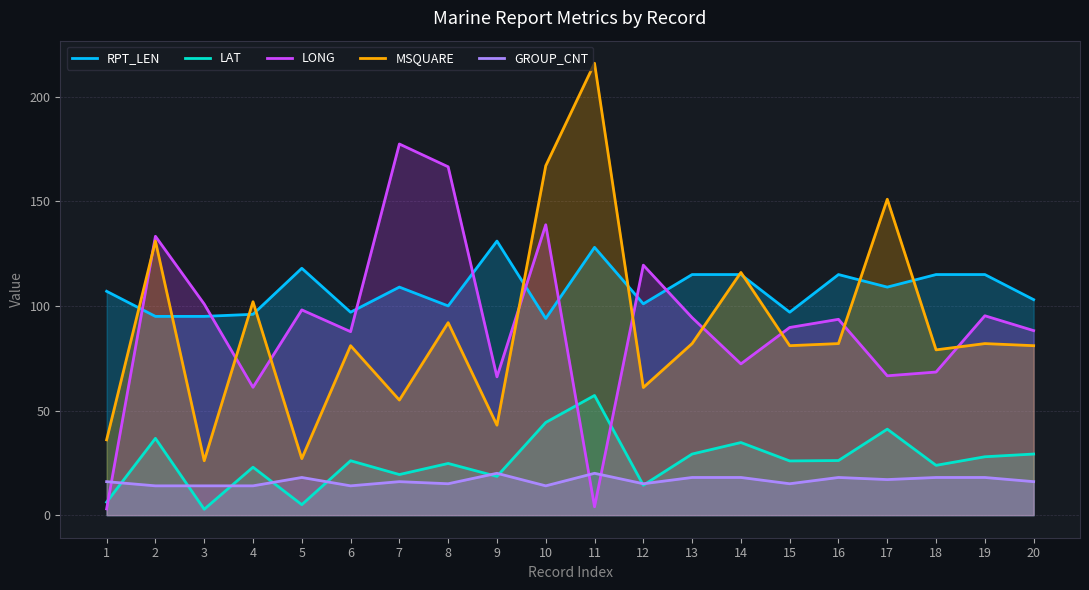

What is the maximum value for LONG?

177.4